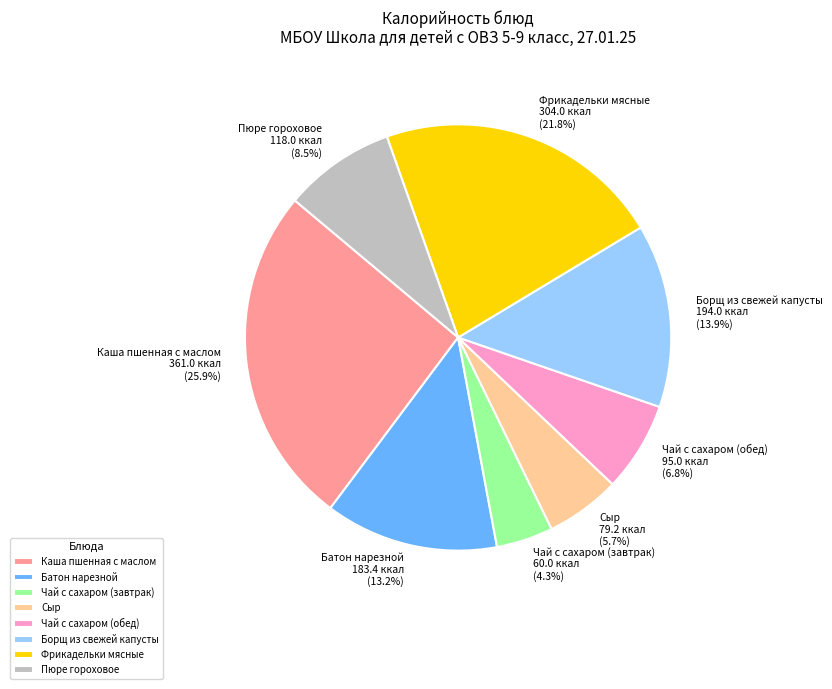

What portion of the pie excludes Сыр?

94.3%